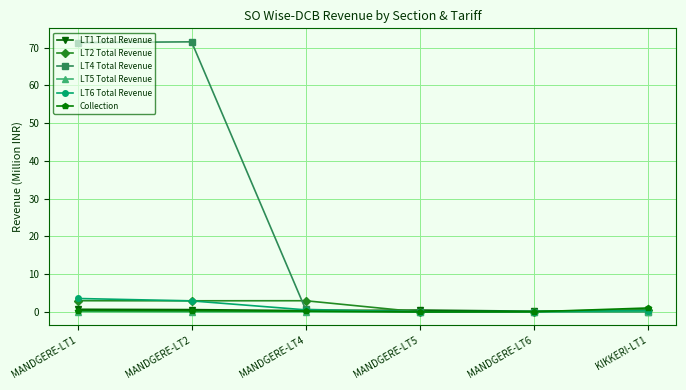

Which series has the largest total across all categories?

LT4 Total Revenue